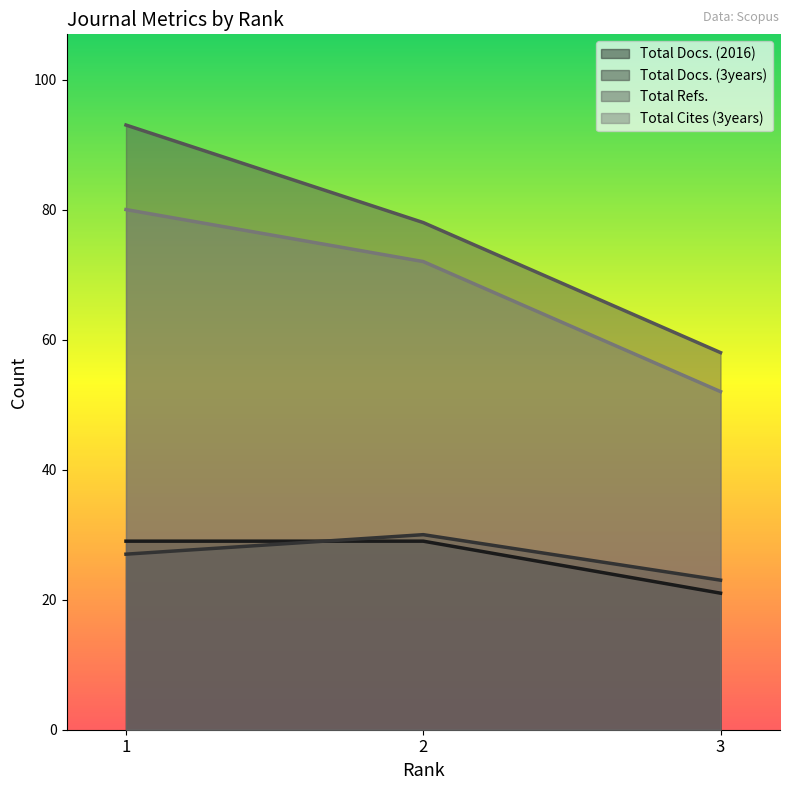

Is the value of Total Cites (3years) at 2 greater than the value of Total Refs. at 1?

No